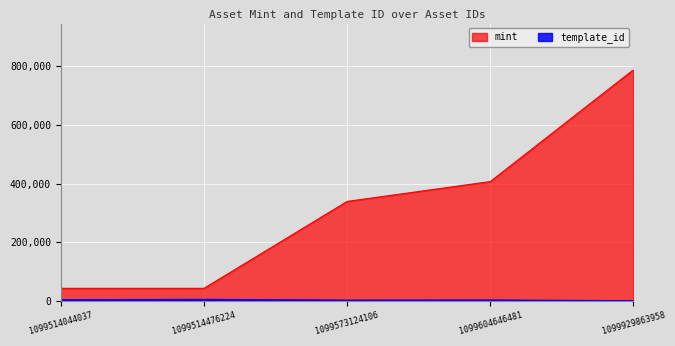

The template_id series shows 59939 at 1099514044037. True or false?

False